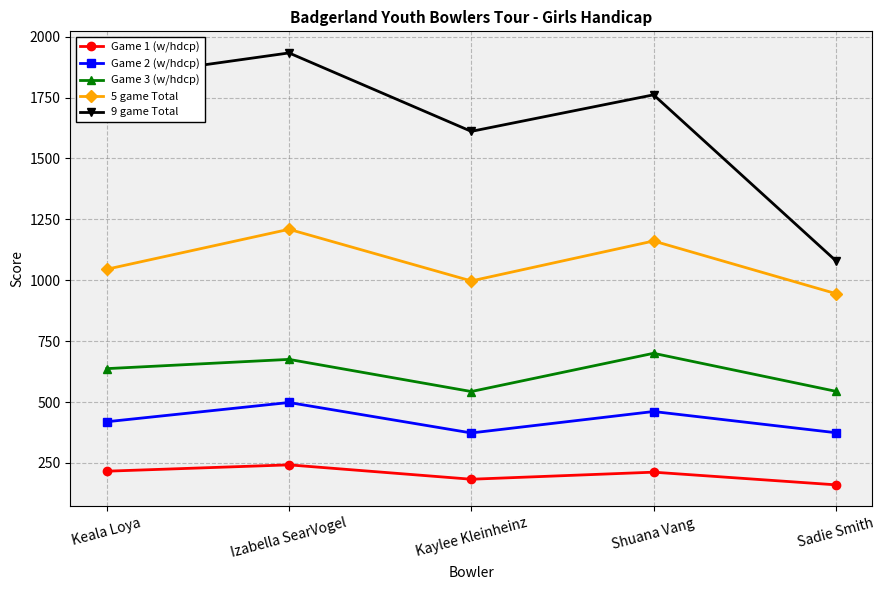

True or false: 5 game Total and Game 3 (w/hdcp) intersect in this chart.

False